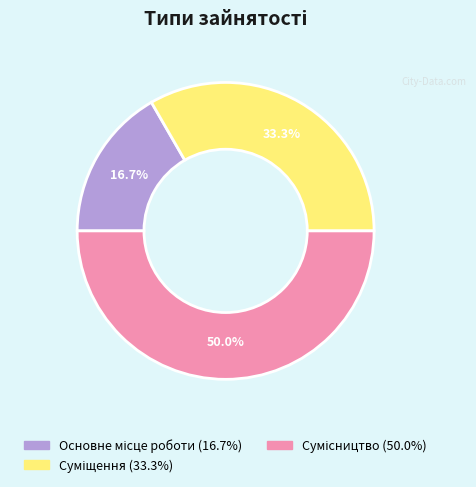

Count the number of slices in the pie.

3